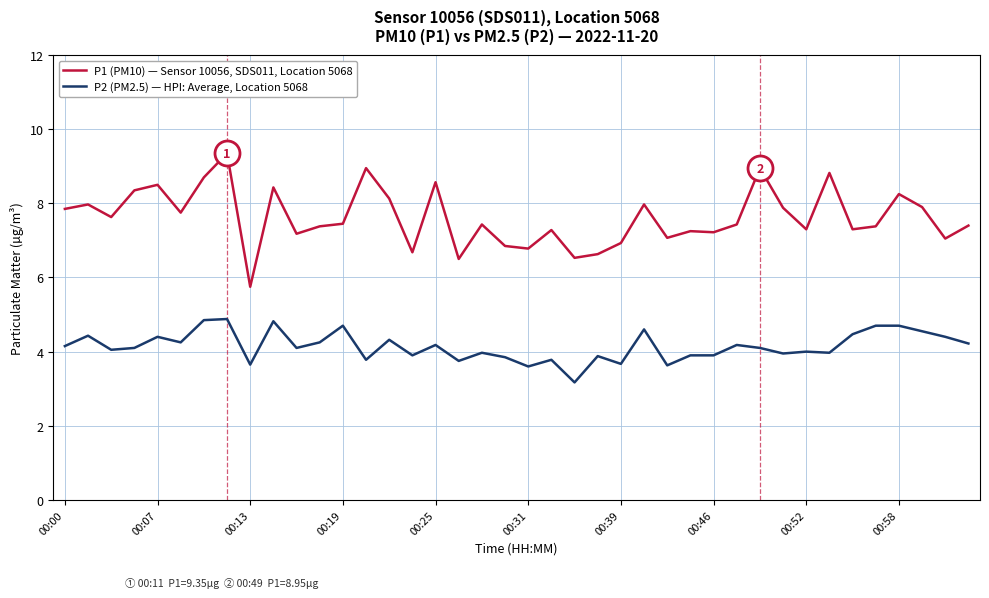

Is this an area chart (filled region under the line)?

No